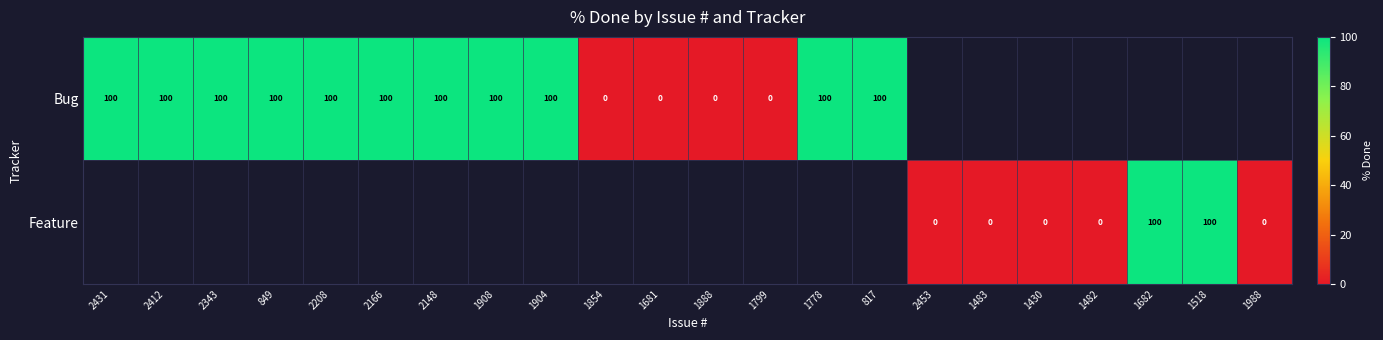

The Bug series shows 100 at 1904. True or false?

True